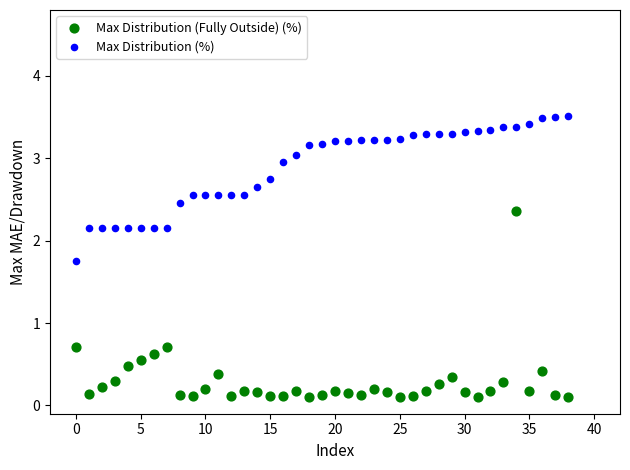

Which series reaches the minimum Y coordinate?

Max Distribution (Fully Outside) (%)